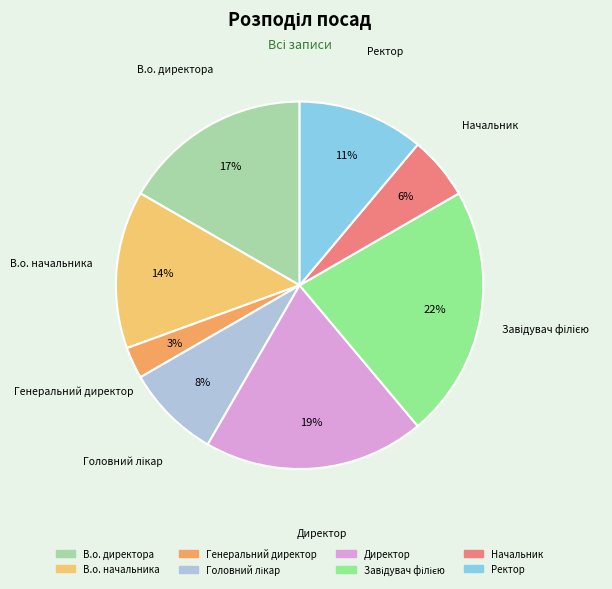

The Ректор slice represents 1% of the pie. True or false?

False